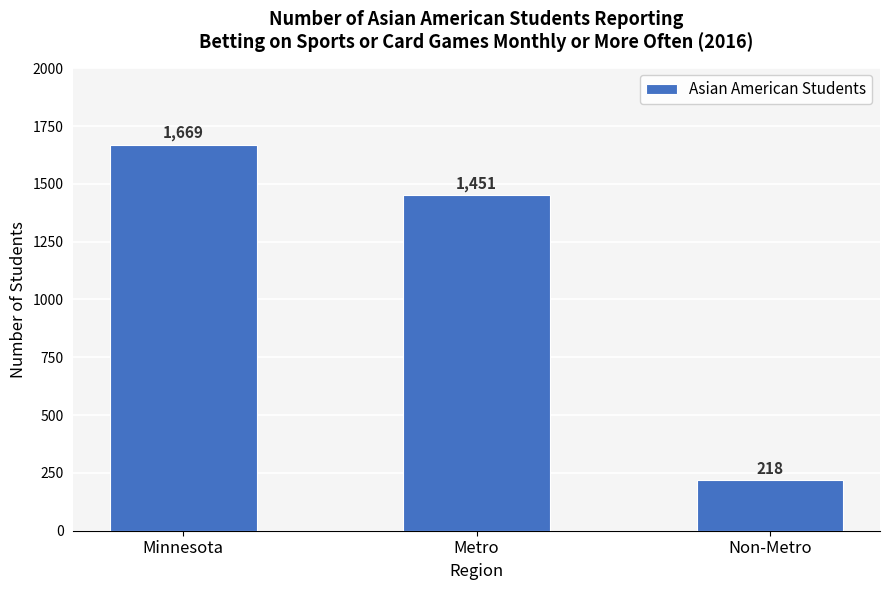

What is the sum of all values?

3338